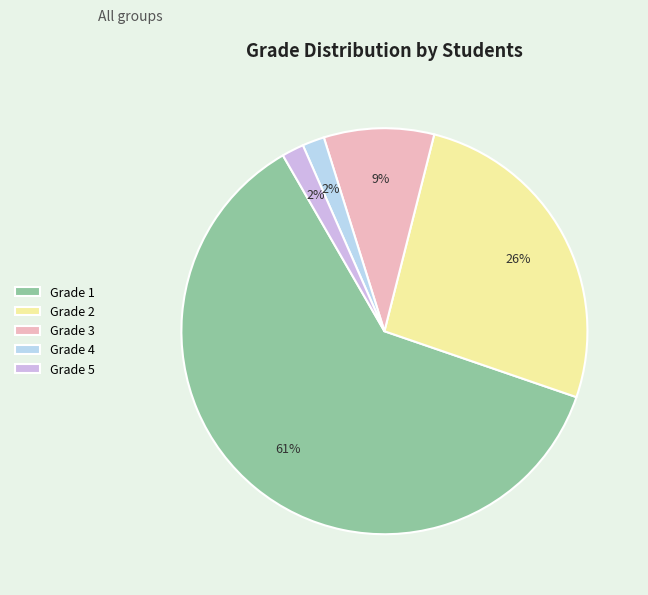

How many segments does this pie chart have?

5